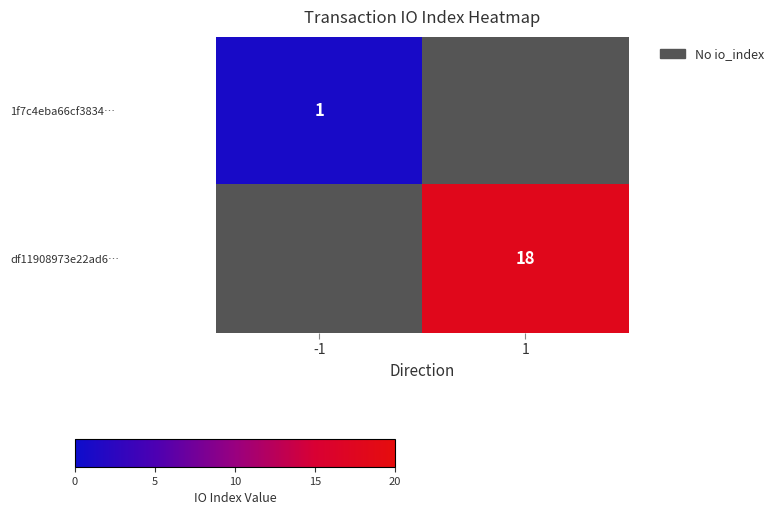

True or false: 1f7c4eba66cf3834… has a value of 2 at -1.

False